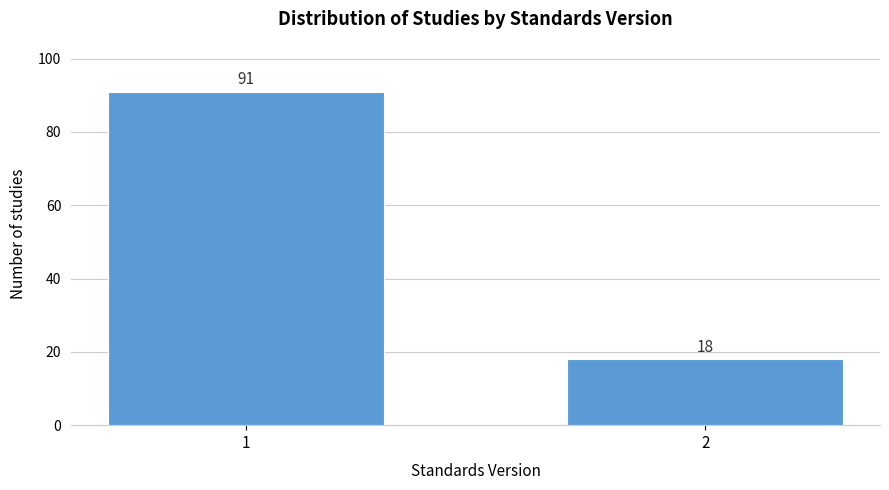

Reading left to right, transcribe all the data shown in this chart.

91	18